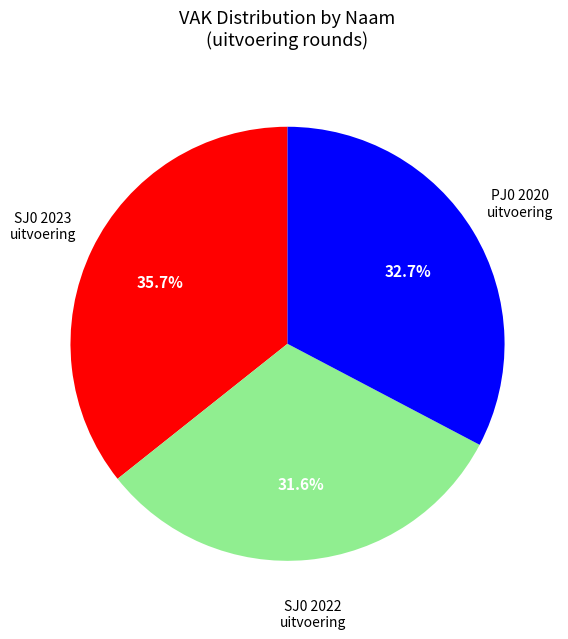

Is there any slice that represents more than half of the pie?

No